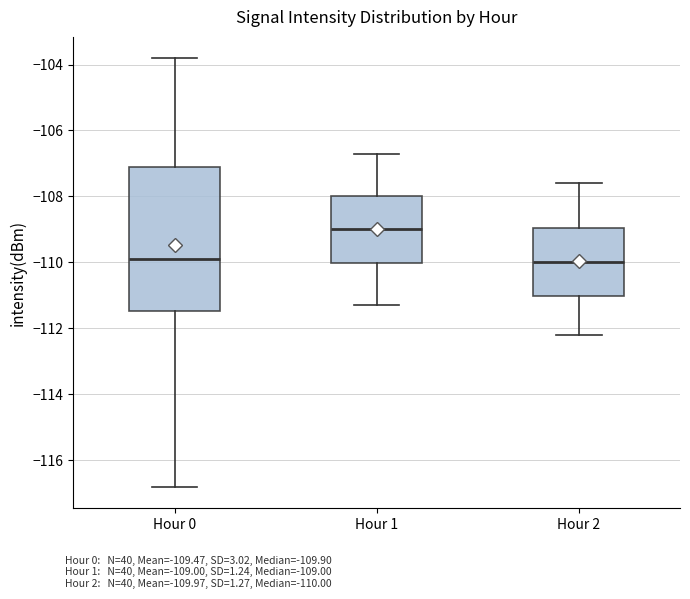

Which box has the highest median line?

Hour 1